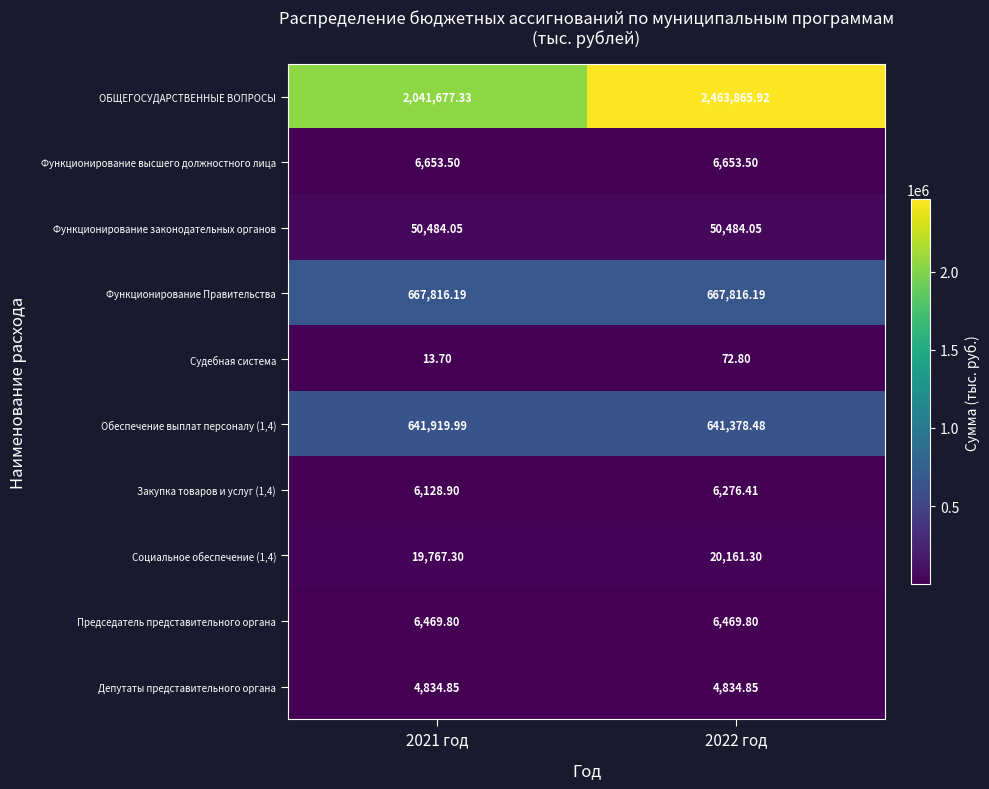

Between 2021 год and 2022 год, which series saw the biggest shift?

ОБЩЕГОСУДАРСТВЕННЫЕ ВОПРОСЫ